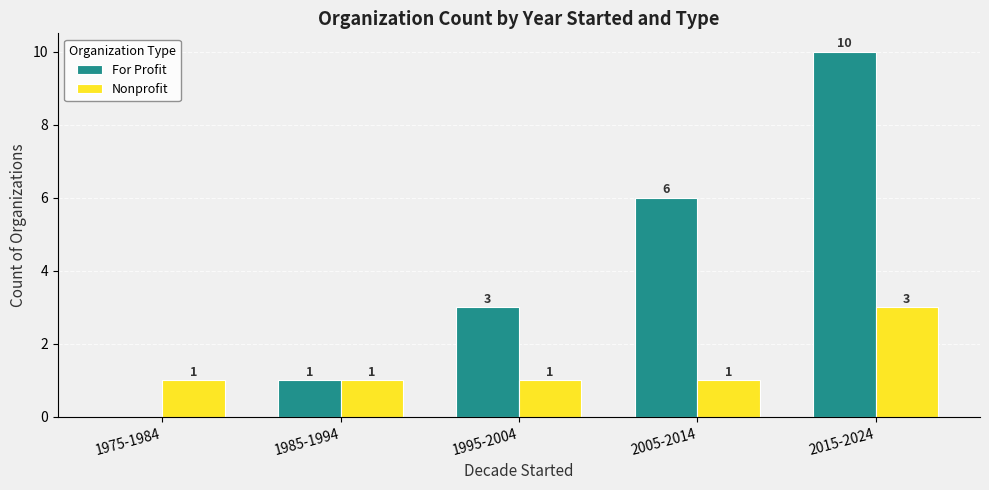

Which series changed the most between 1975-1984 and 2005-2014?

For Profit